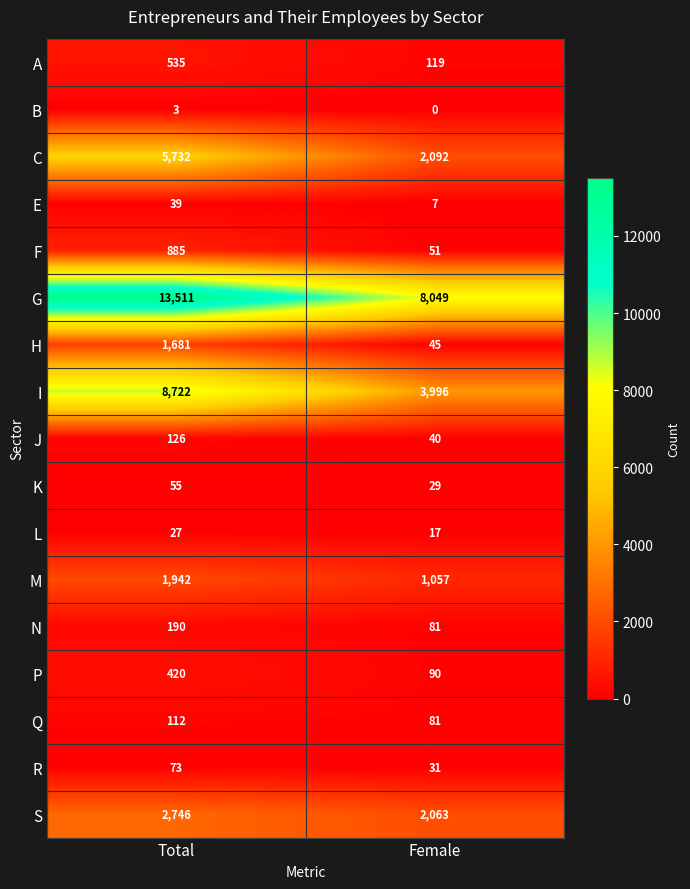

What is the maximum value shown in the chart?

13511